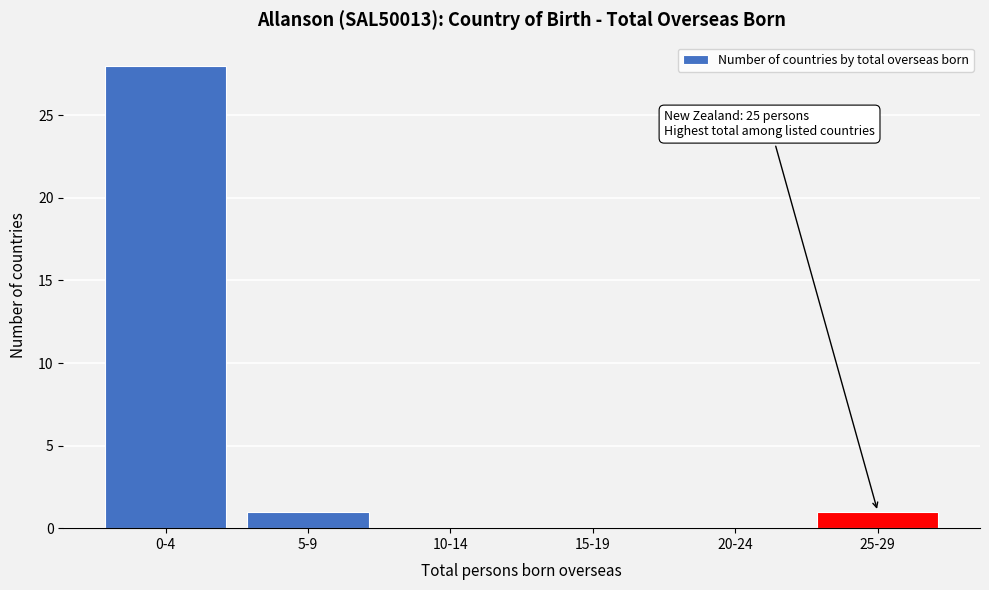

Reading left to right, what are all the values shown in this chart?

0-4=28	5-9=1	10-14=0	15-19=0	20-24=0	25-29=1